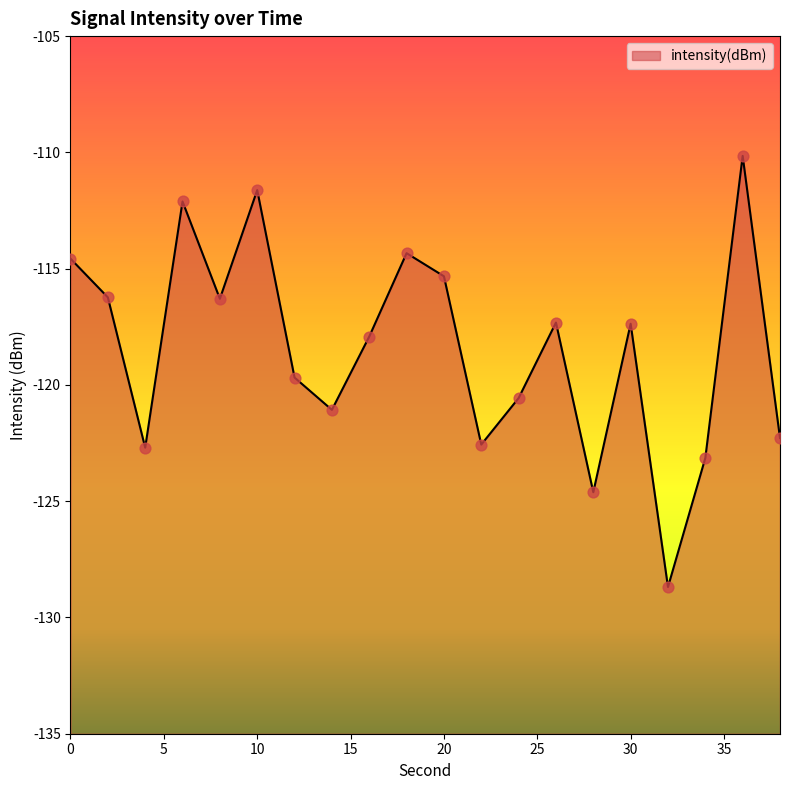

What is the change in value from 18 to 28?

-10.3